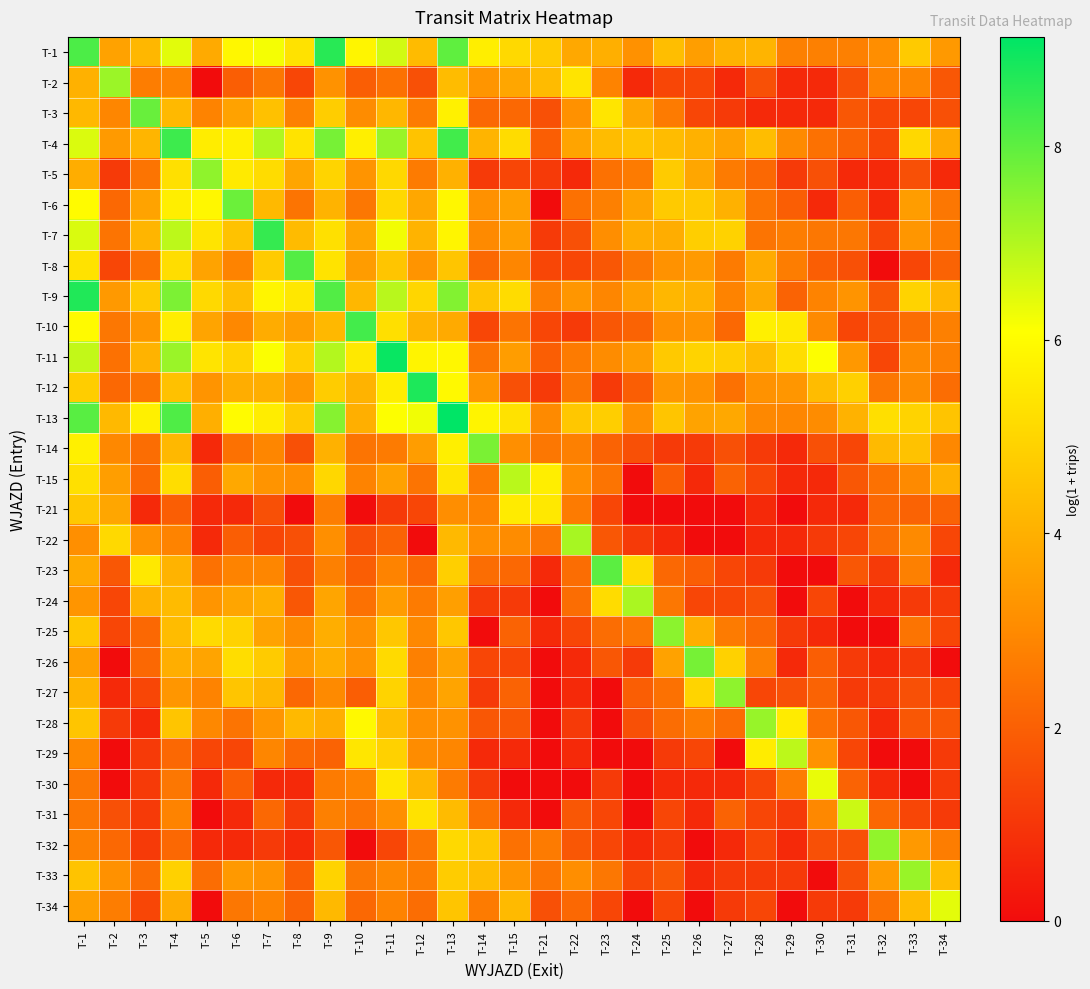

At which category is the sum across all series the highest?

T-13